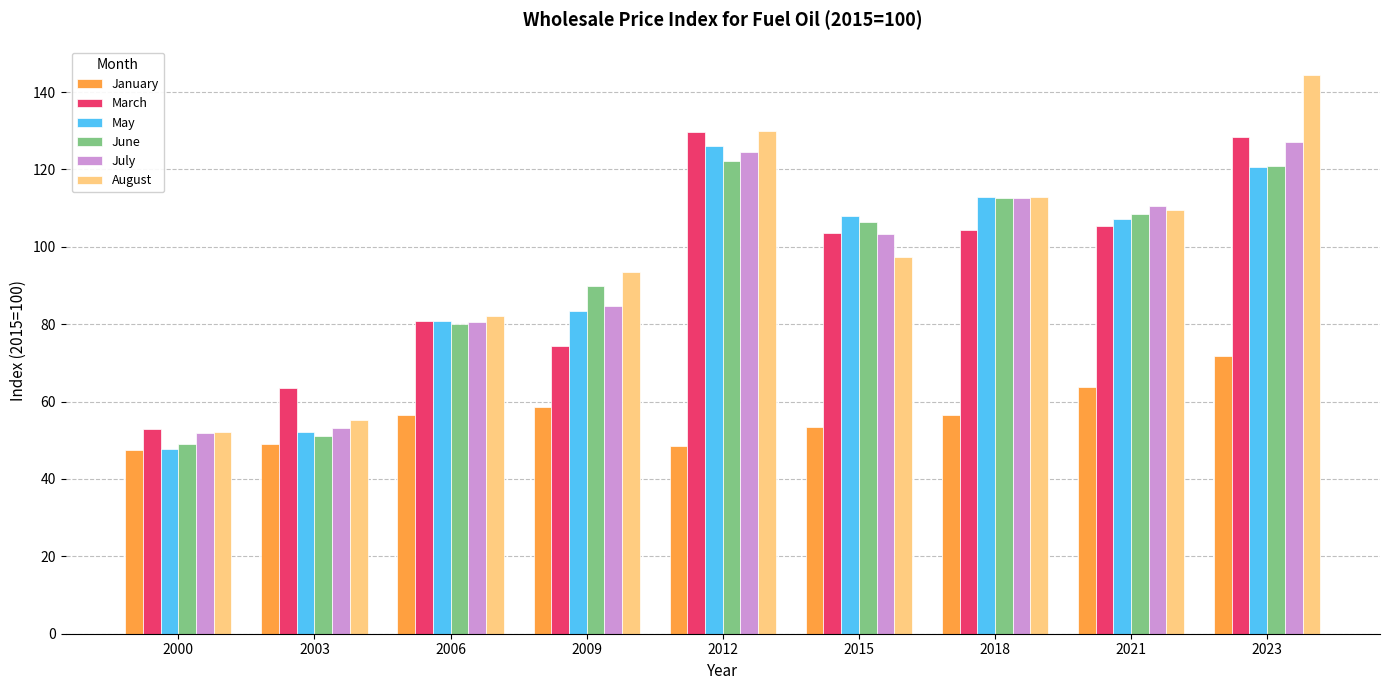

What is the spread (max minus min) of values at 2015?

54.7